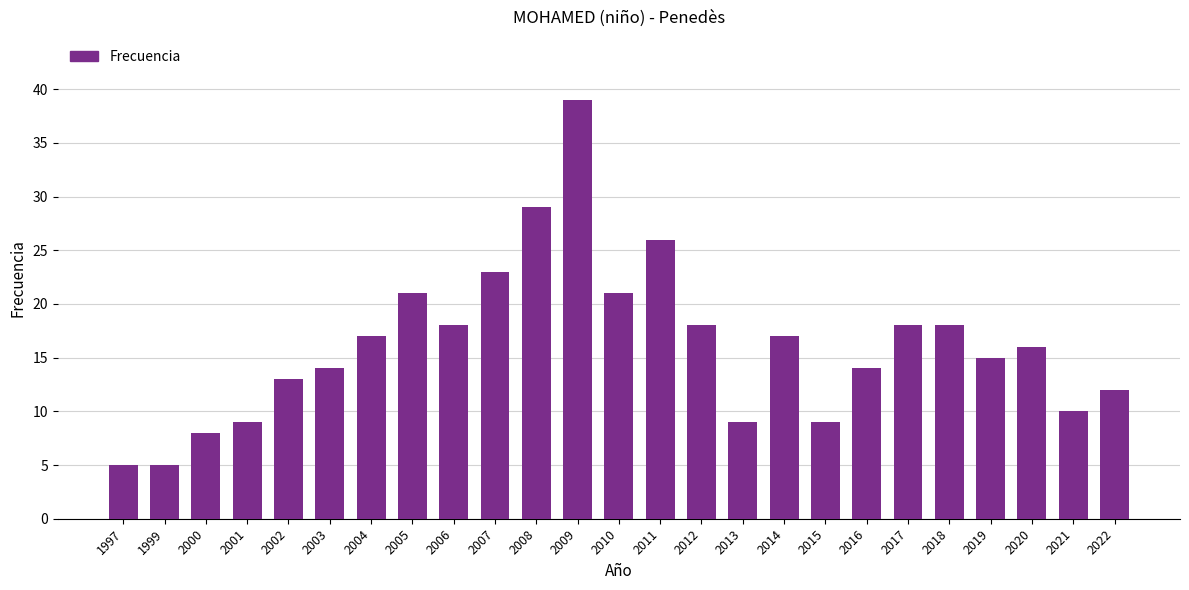

What is the greatest value displayed?

39